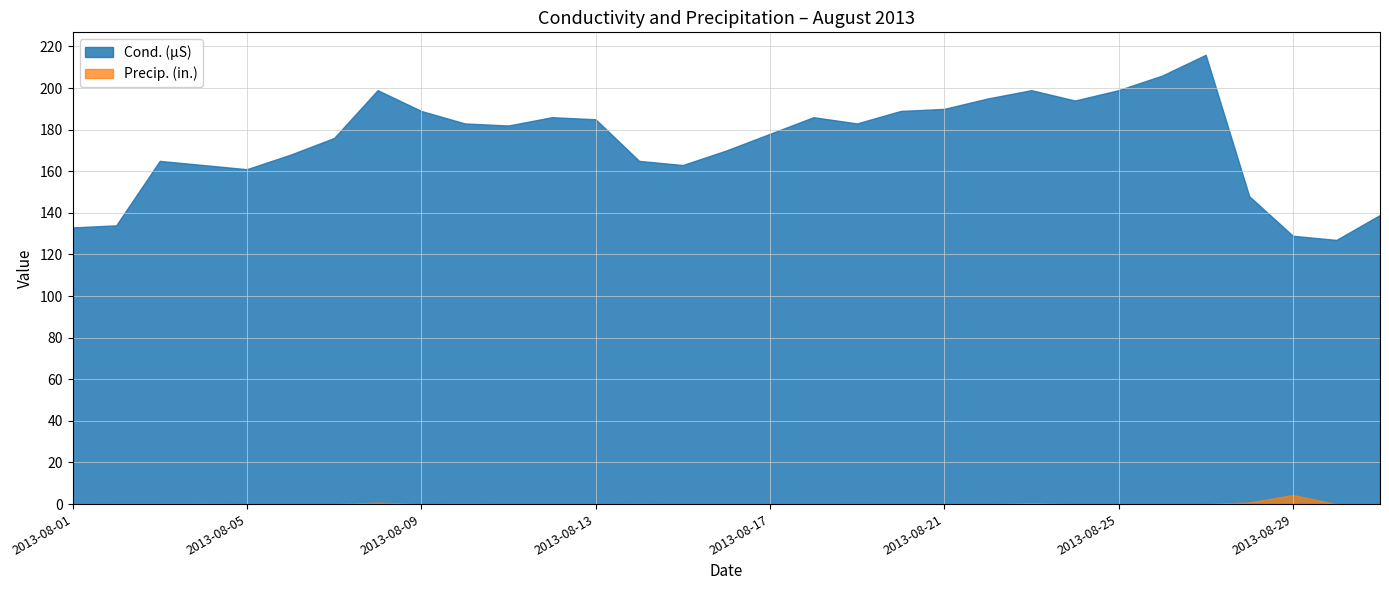

What is the value of the Precip. (in.) point at the 28th from the left?

0.8